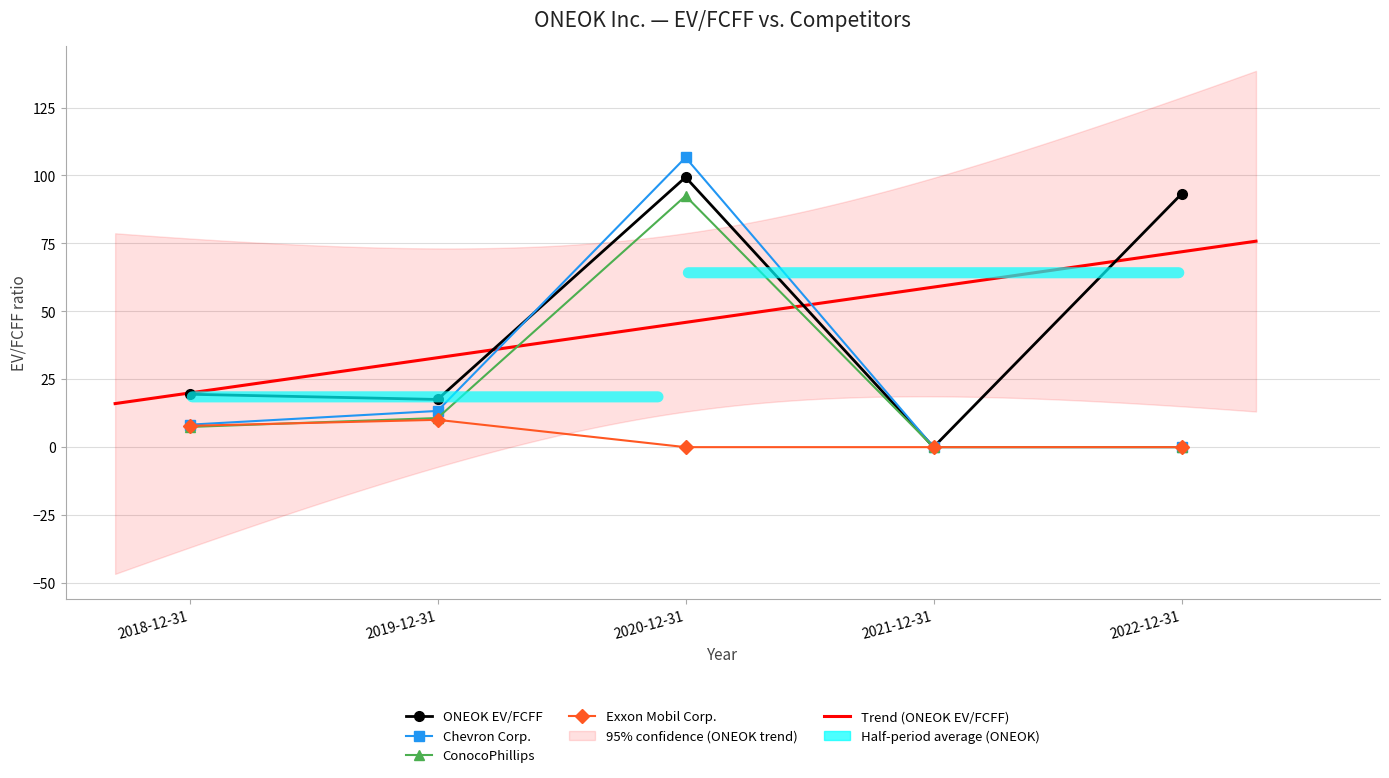

Is it true that ONEOK EV/FCFF equals 99.4 at 2020-12-31?

True